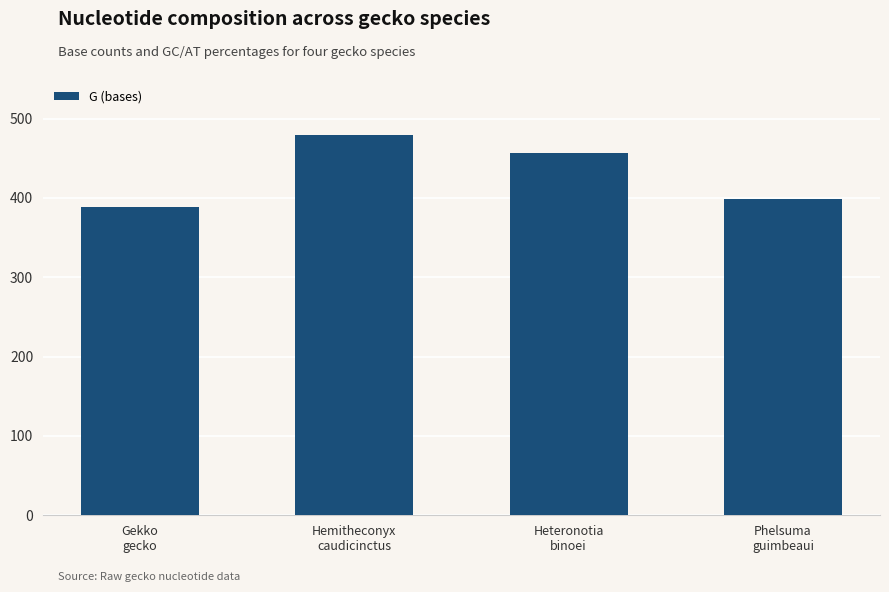

What is the sum of the values at Gekko
gecko and Heteronotia
binoei?

846